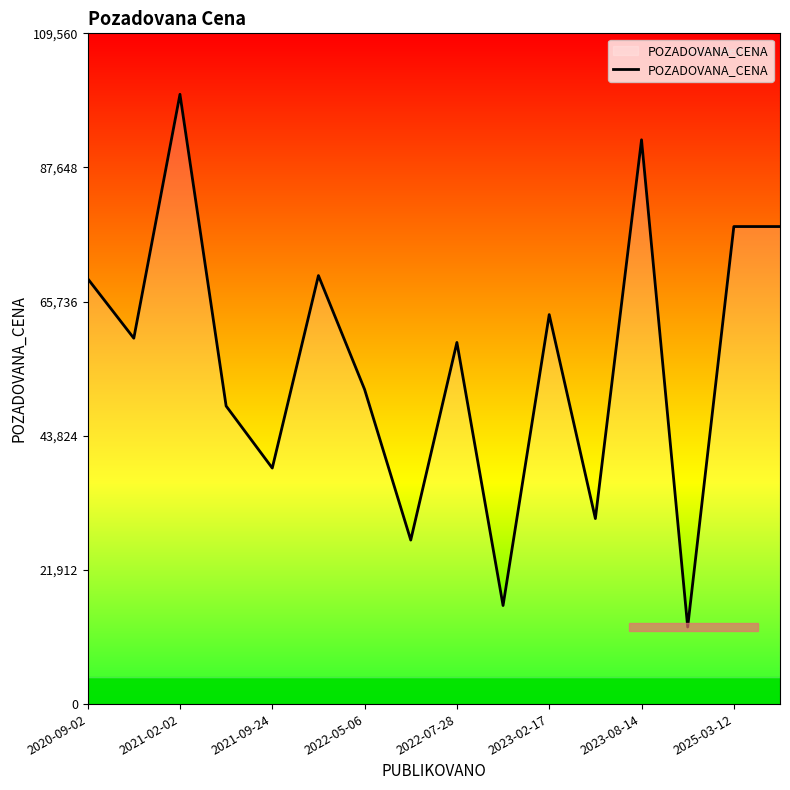

How many series are shown in this chart?

1